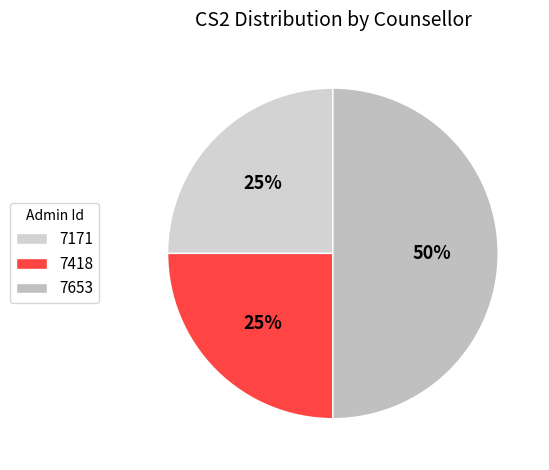

Does 7653 account for over 50% of the chart?

No